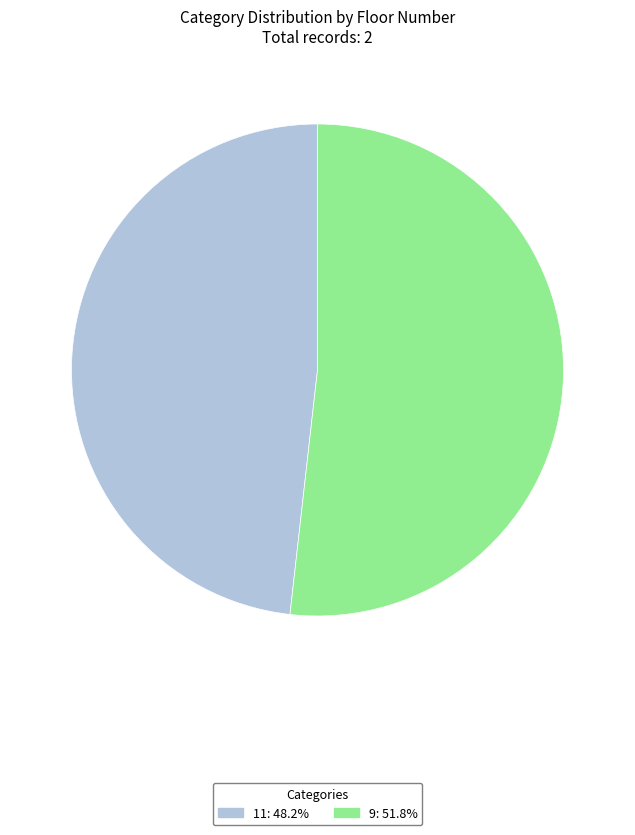

True or false: 9 accounts for 52% of the total.

True